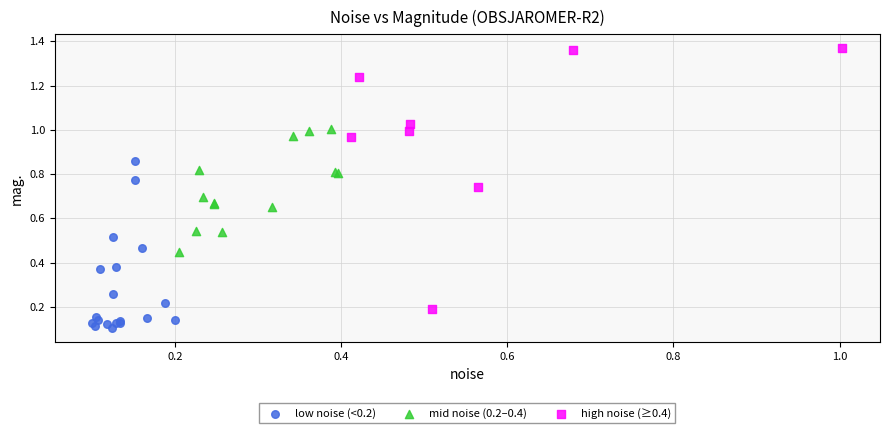

Which series reaches the maximum Y coordinate?

high noise (≥0.4)